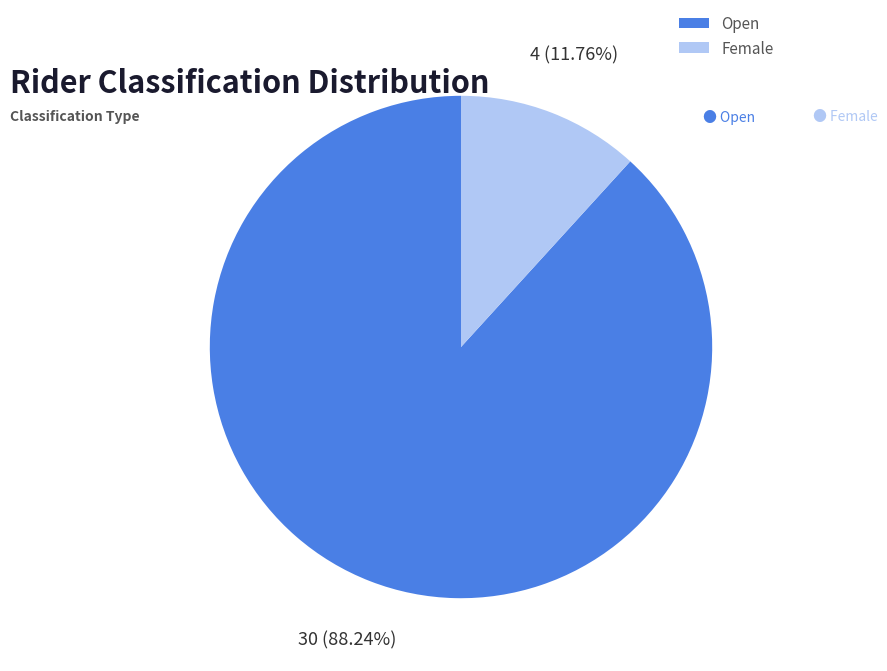

Does any single category account for the majority?

Yes